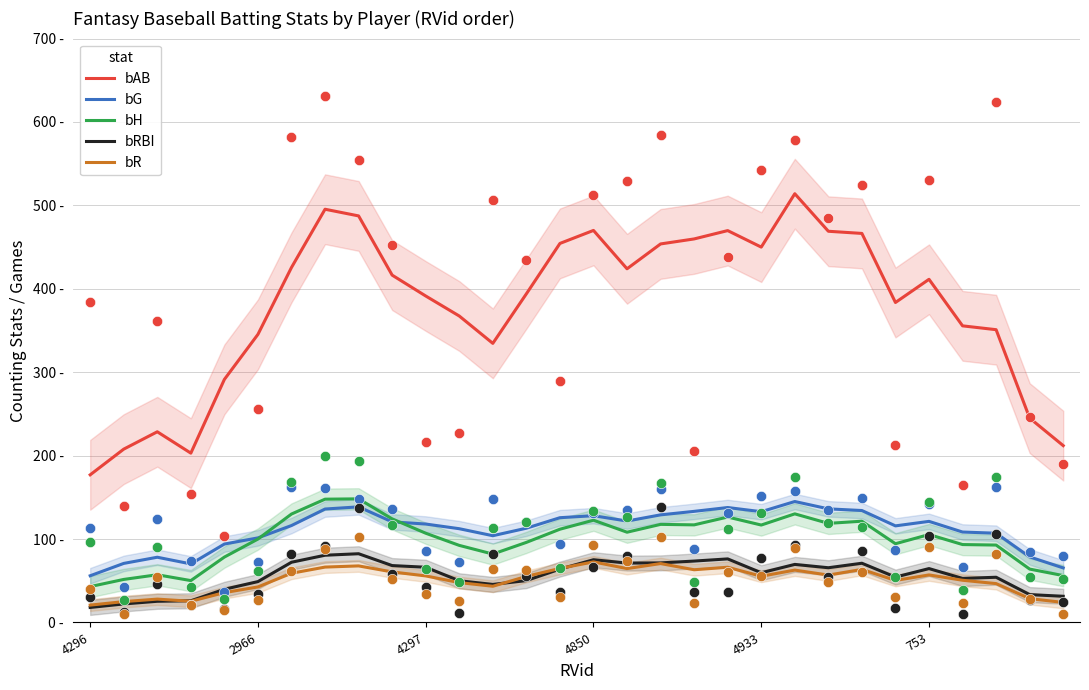

At which category is the sum across all series the highest?

7